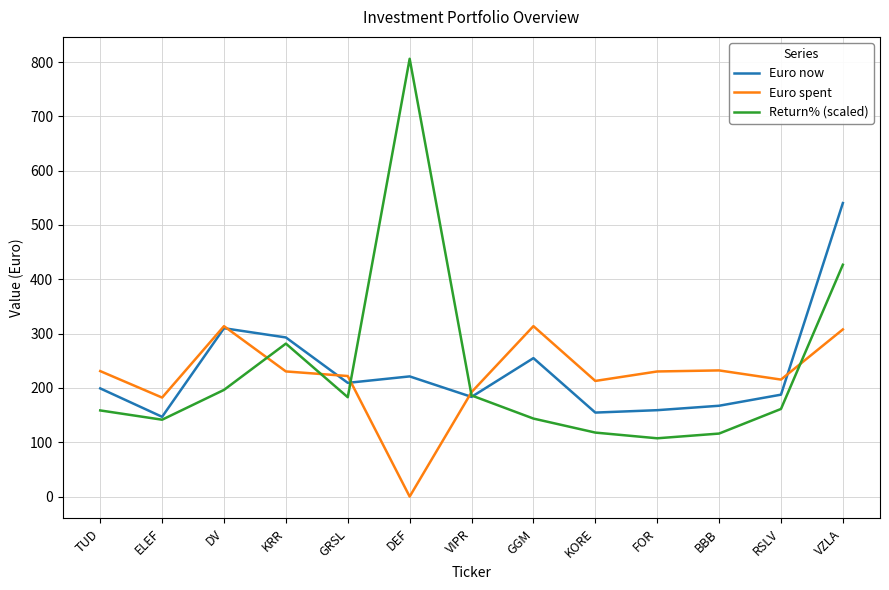

What is the difference between the maximum and second lowest values in the Euro spent series?

131.5